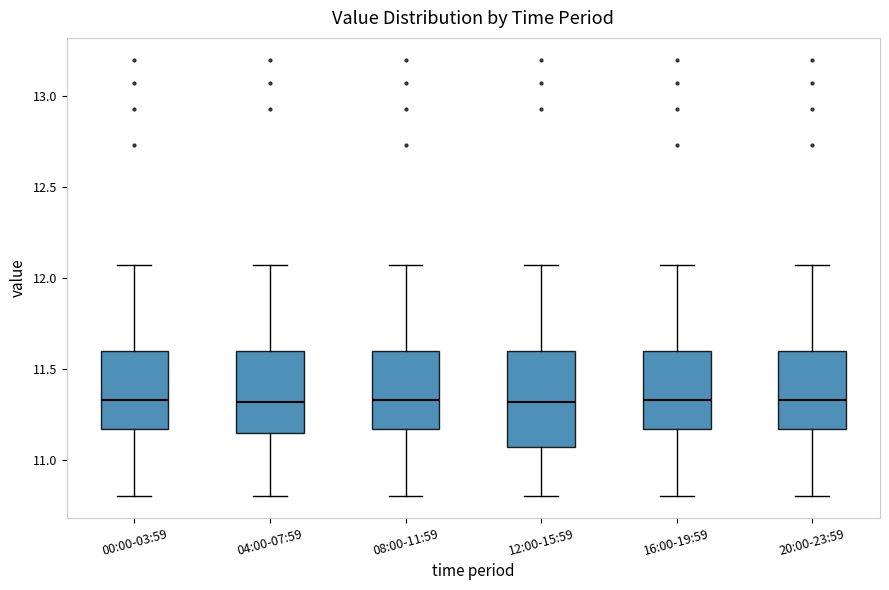

Reading left to right, read every box against the y-axis: the position of its median line, the range the box covers, and the ends of its whiskers. The values are not printed on the chart, so give them approximately, as read against the axis.

00:00-03:59: median 11.35, box 11.15 to 11.60, whiskers 10.80 to 12.05
04:00-07:59: median 11.30, box 11.15 to 11.60, whiskers 10.80 to 12.05
08:00-11:59: median 11.35, box 11.15 to 11.60, whiskers 10.80 to 12.05
12:00-15:59: median 11.30, box 11.05 to 11.60, whiskers 10.80 to 12.05
16:00-19:59: median 11.35, box 11.15 to 11.60, whiskers 10.80 to 12.05
20:00-23:59: median 11.35, box 11.15 to 11.60, whiskers 10.80 to 12.05